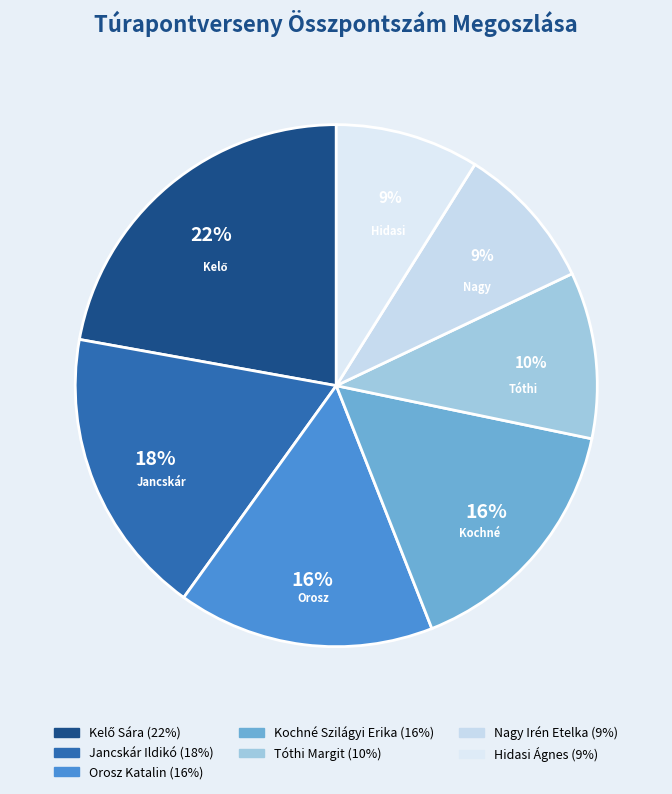

Does Jancskár Ildikó account for over 50% of the chart?

No